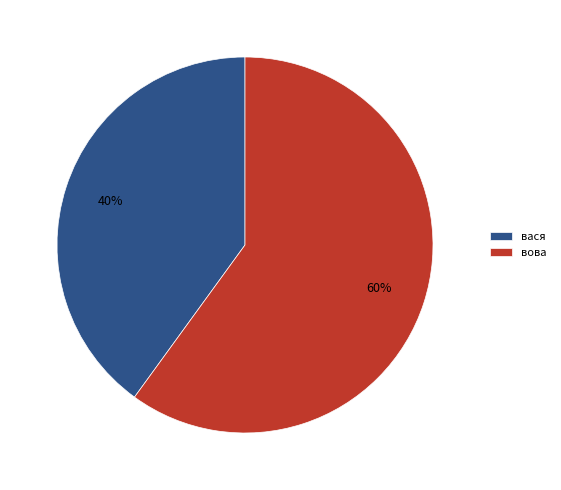

Is the sum of вася and вова greater than half?

Yes